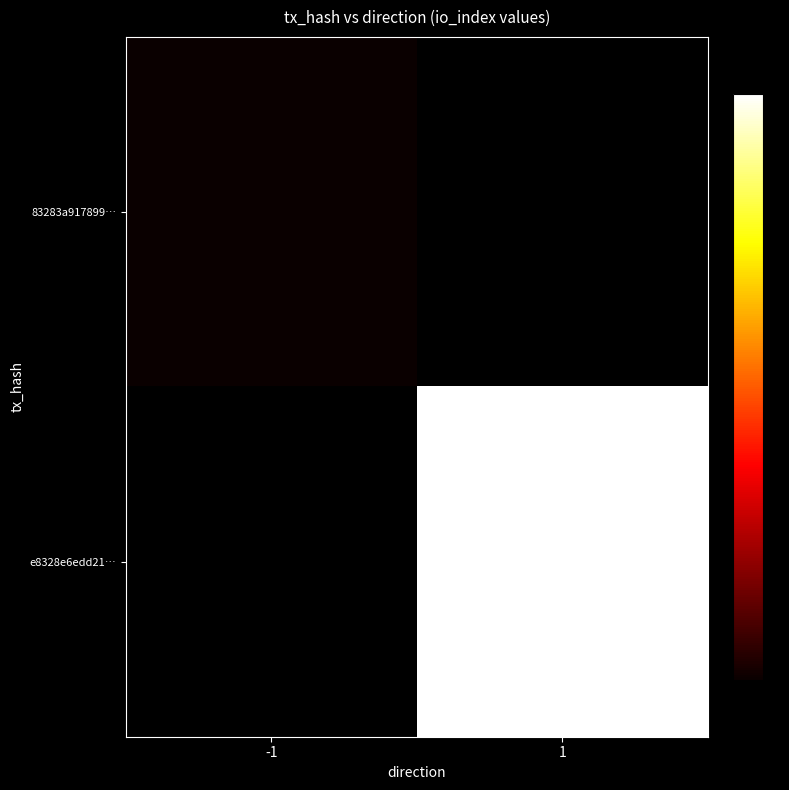

List the labels in order of e8328e6edd21… value, largest first.

-1, 1